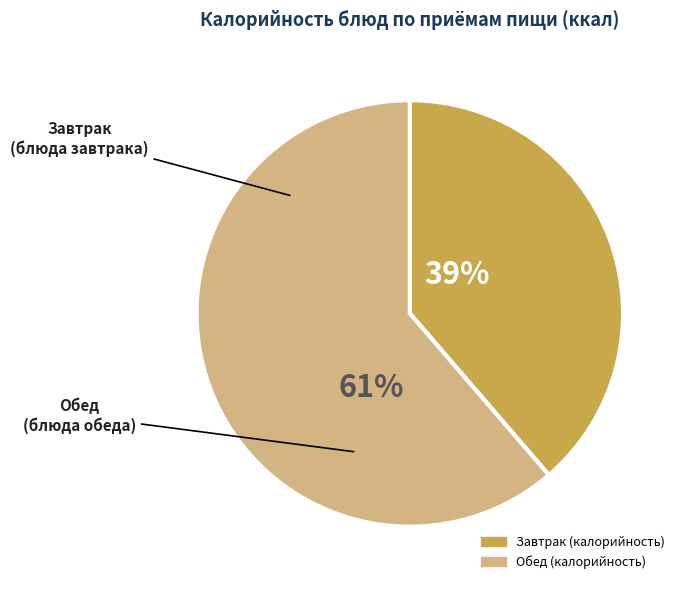

Is there any slice that represents more than half of the pie?

Yes